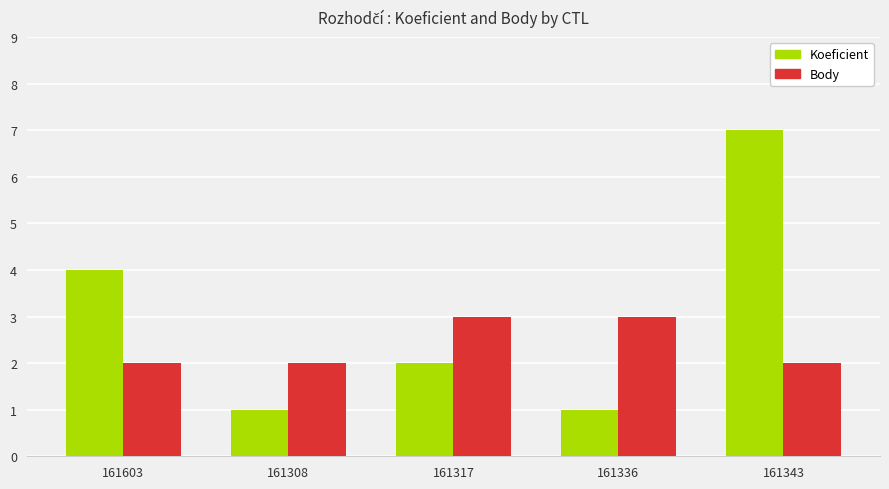

List the series in order of their overall mean, highest first.

Koeficient, Body